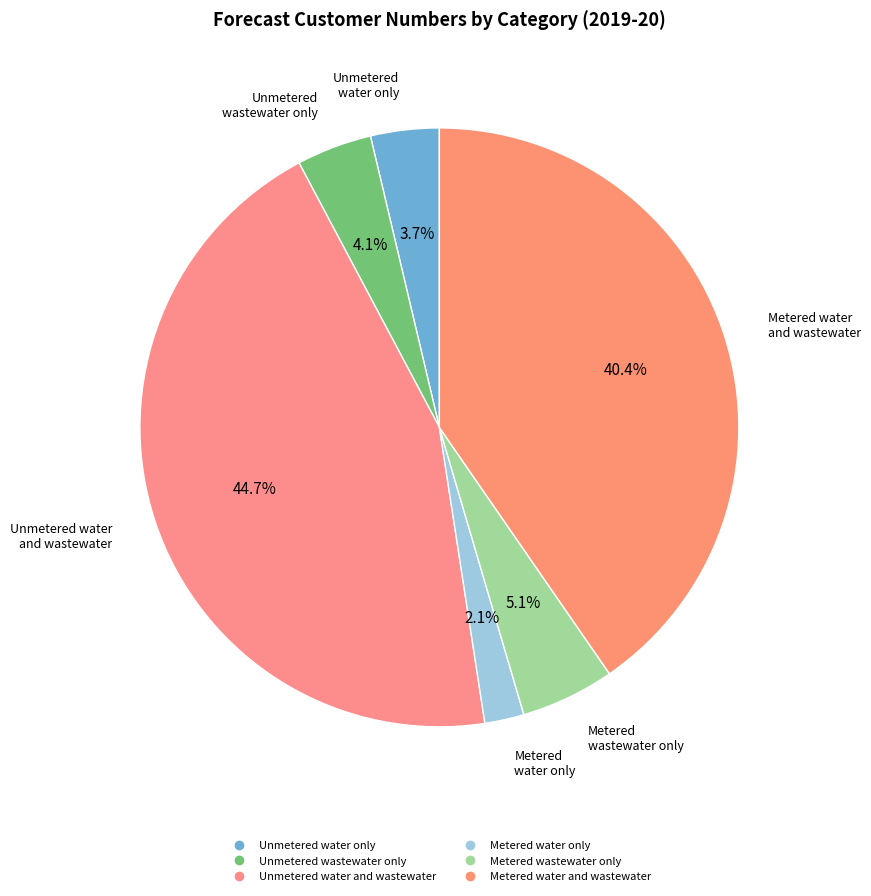

Which category has the biggest portion of the pie?

Unmetered water and wastewater